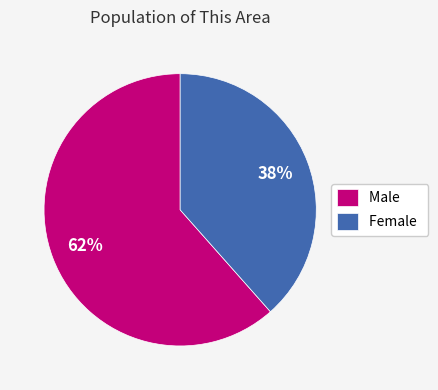

How many segments does this pie chart have?

2